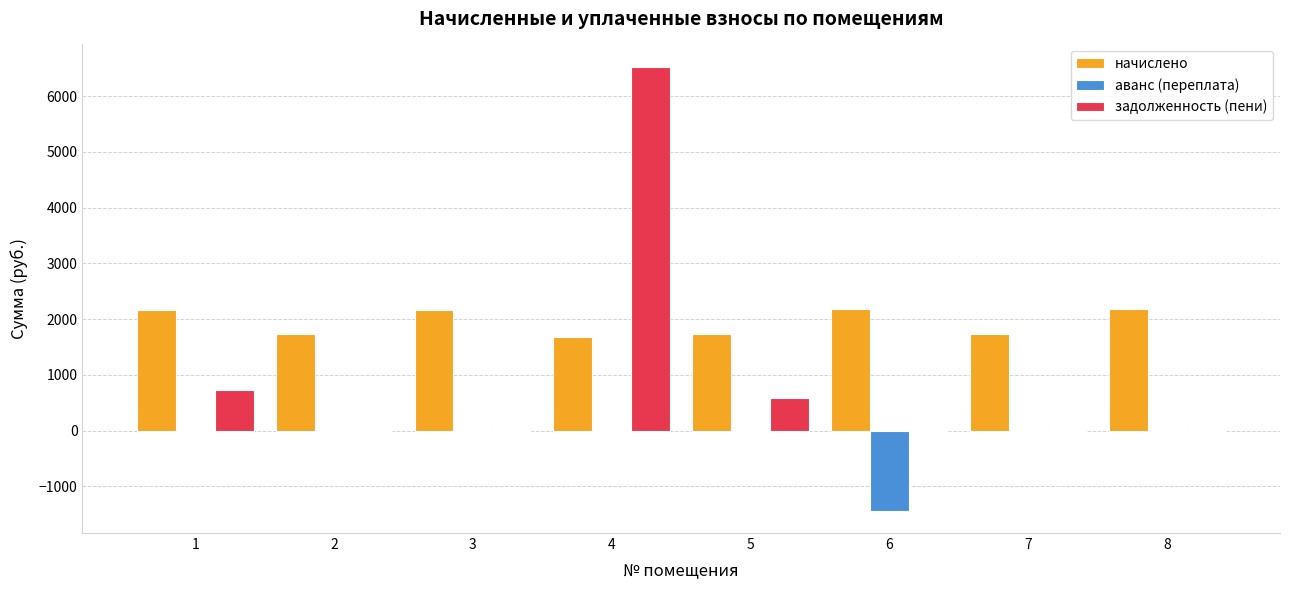

What is the greatest value displayed?

6526.5